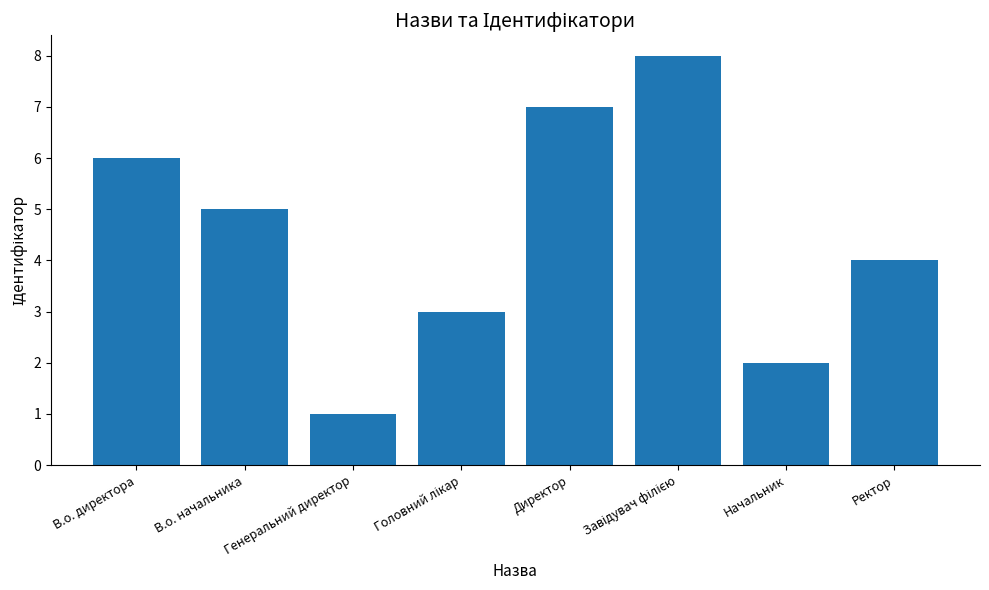

Between В.о. начальника and Директор, which is larger?

Директор